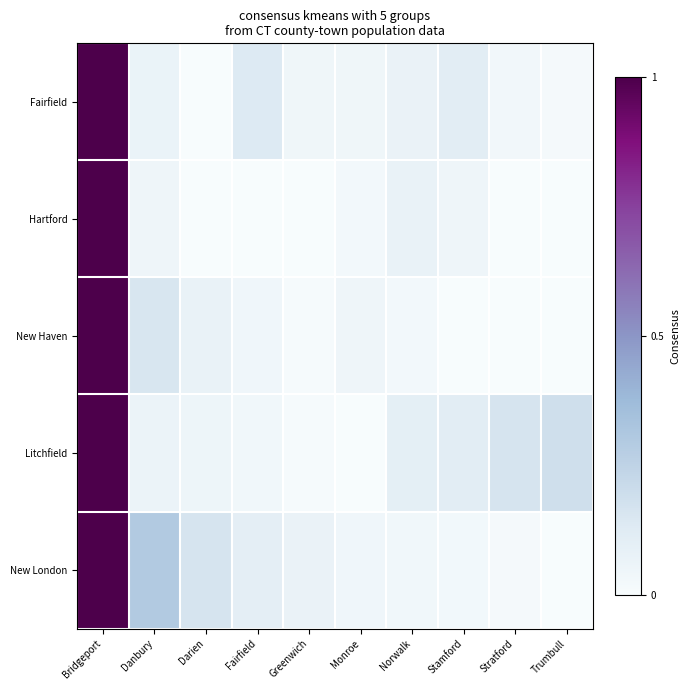

Which series changed the most between Greenwich and Stamford?

Litchfield